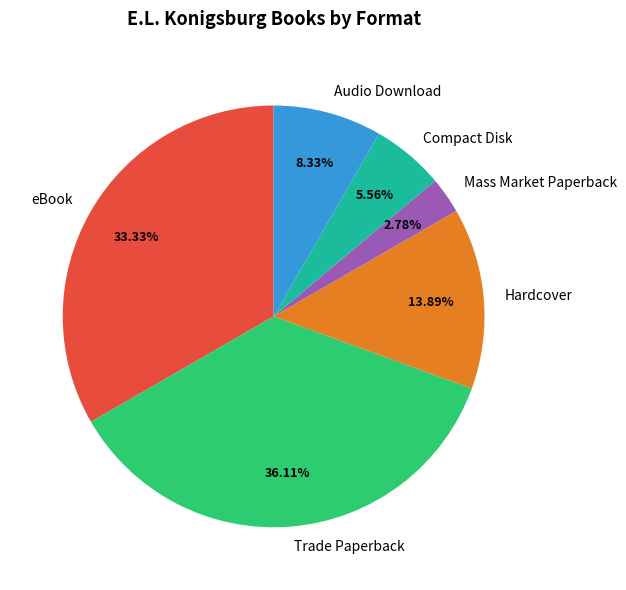

Which has a higher value, Compact Disk or Mass Market Paperback?

Compact Disk